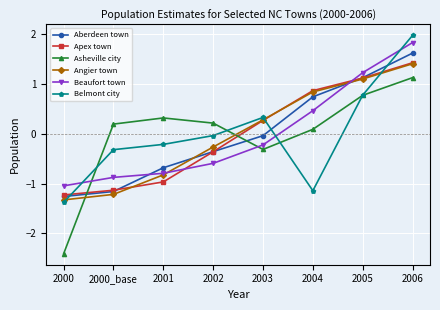

What is the difference between the highest and lowest values at 2000_base?

1.4